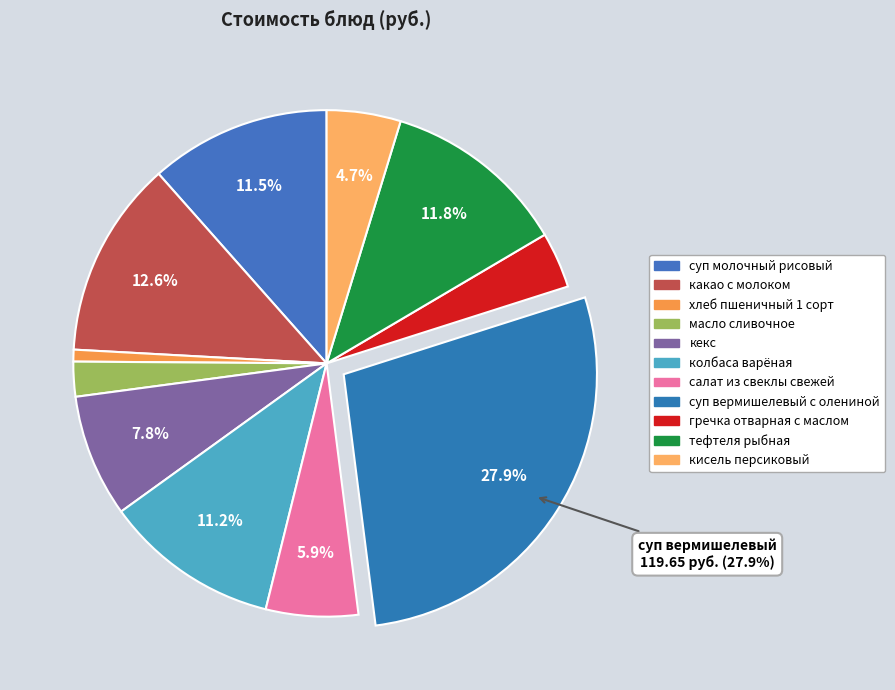

Approximately how many times larger is the value at какао с молоком compared to суп молочный рисовый?

1.1